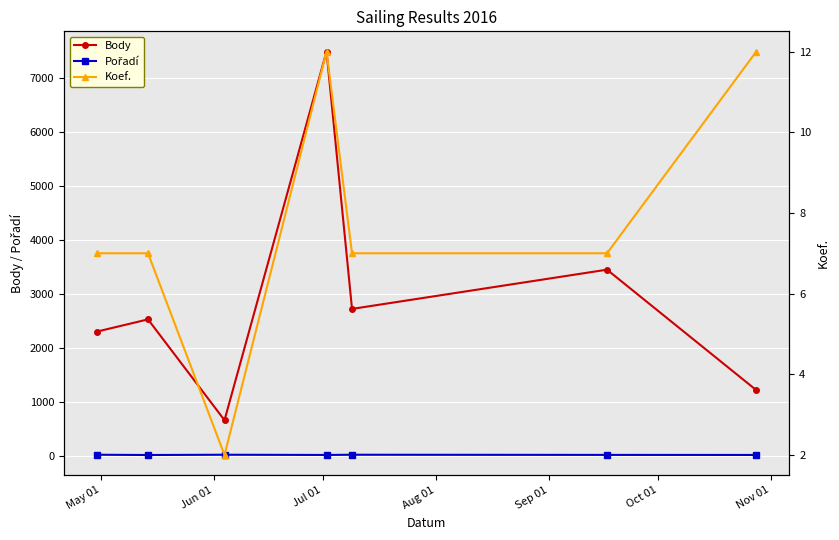

How many interior local peaks does the Body series have?

3